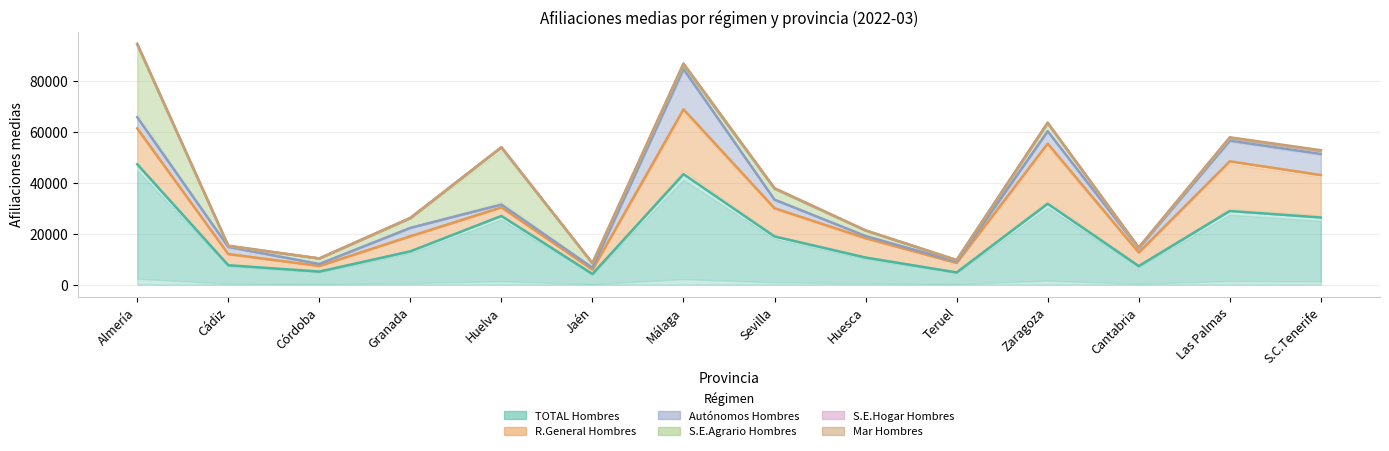

Between Huelva and Teruel, which is larger?

Huelva